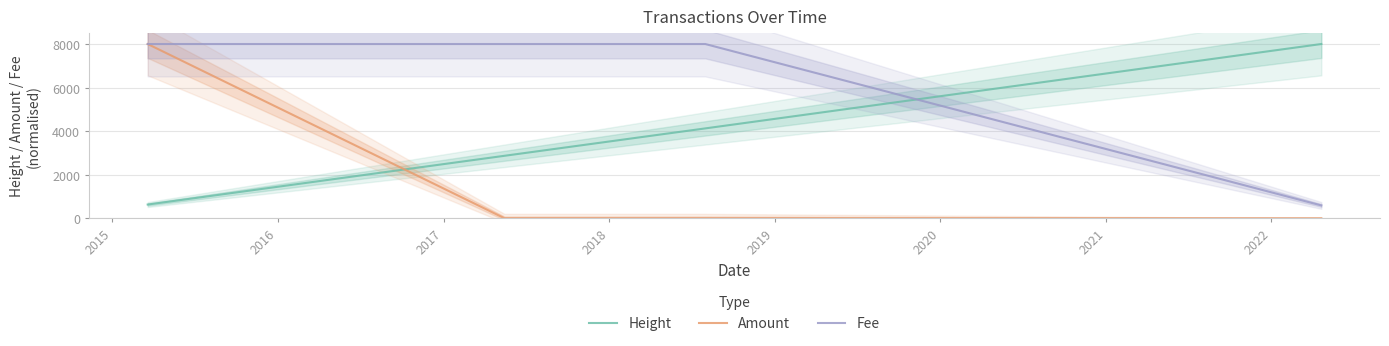

After their last crossing, which series has the higher values: Amount or Height?

Height